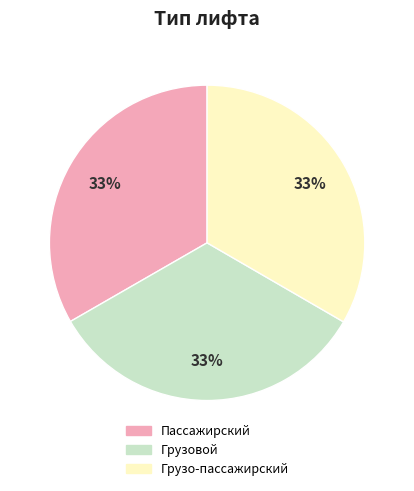

Is there a majority slice in this chart?

No